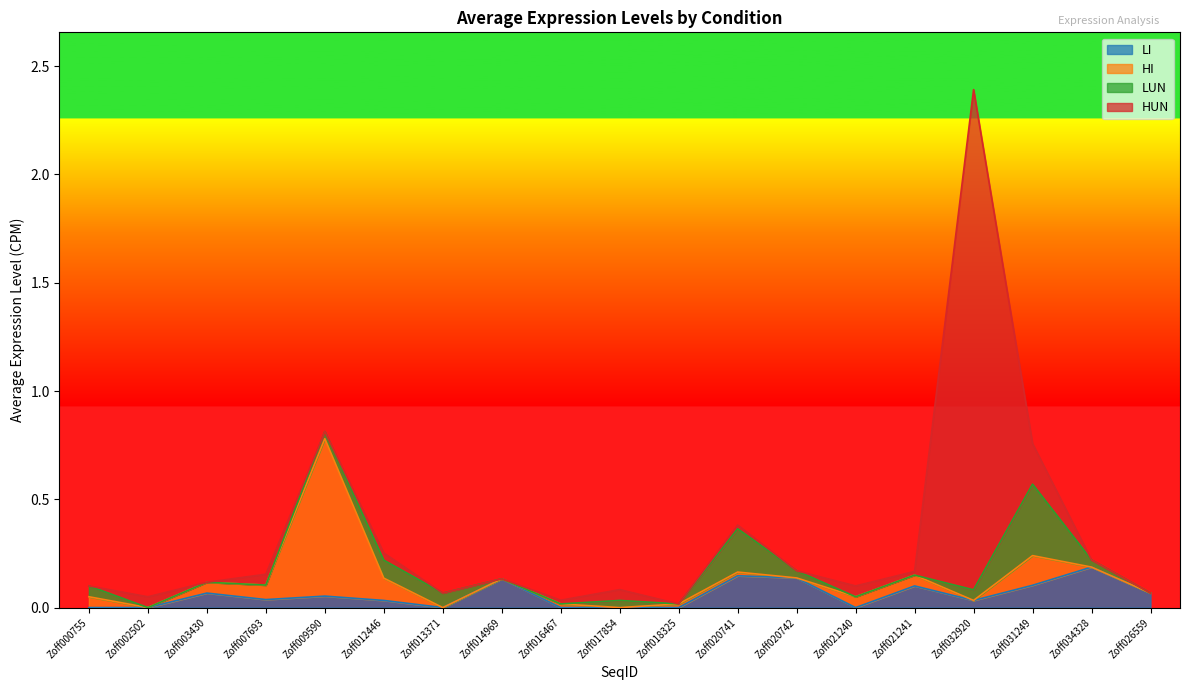

How many values in LI are above zero?

12